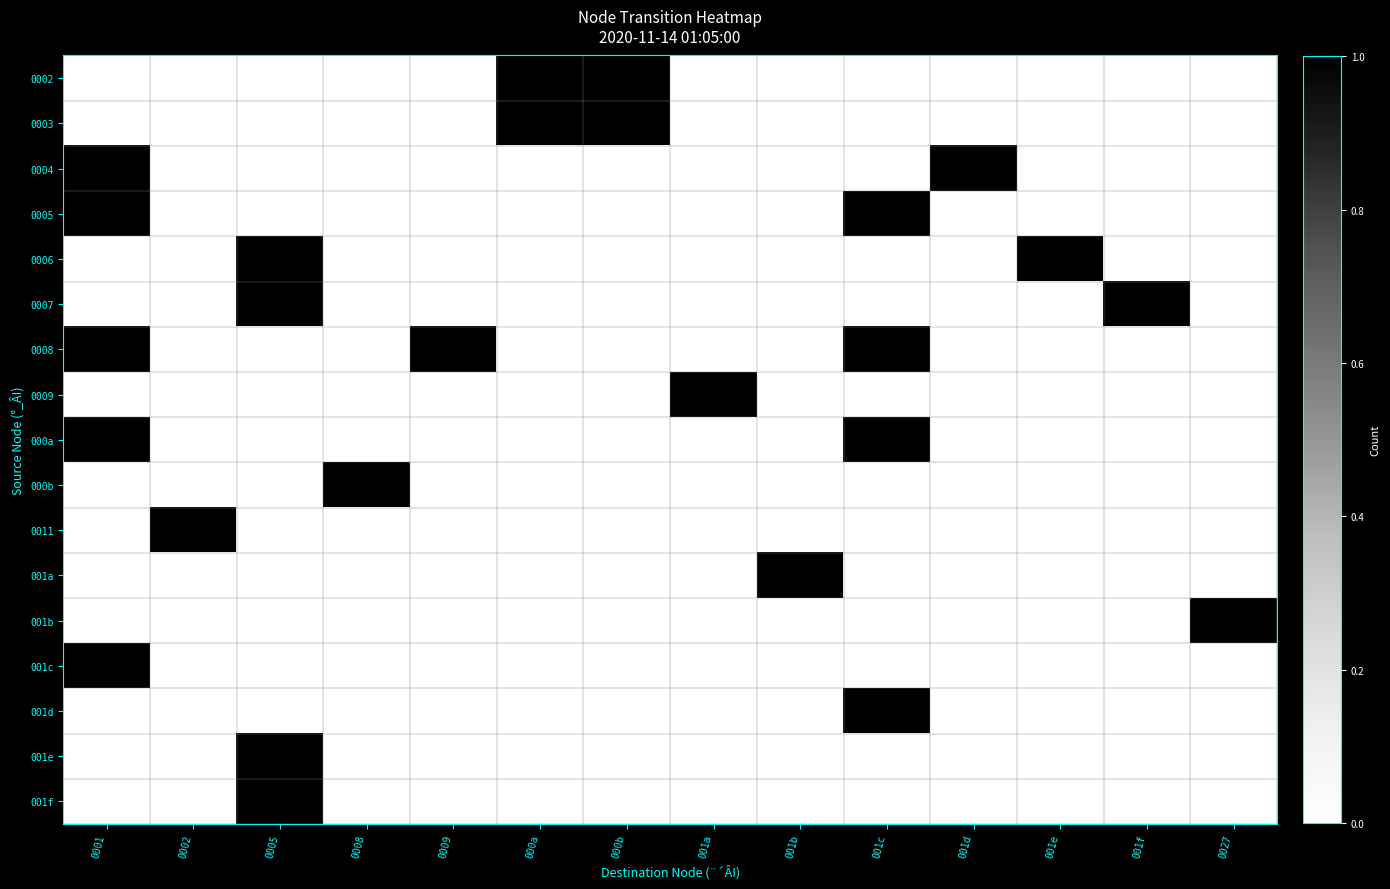

Reading left to right, extract all data points from this chart.

0002: 0001=0	0002=0	0005=0	0008=0	0009=0	000a=1	000b=1	001a=0	001b=0	001c=0	001d=0	001e=0	001f=0	0027=0
0003: 0001=0	0002=0	0005=0	0008=0	0009=0	000a=1	000b=1	001a=0	001b=0	001c=0	001d=0	001e=0	001f=0	0027=0
0004: 0001=1	0002=0	0005=0	0008=0	0009=0	000a=0	000b=0	001a=0	001b=0	001c=0	001d=1	001e=0	001f=0	0027=0
0005: 0001=1	0002=0	0005=0	0008=0	0009=0	000a=0	000b=0	001a=0	001b=0	001c=1	001d=0	001e=0	001f=0	0027=0
0006: 0001=0	0002=0	0005=1	0008=0	0009=0	000a=0	000b=0	001a=0	001b=0	001c=0	001d=0	001e=1	001f=0	0027=0
0007: 0001=0	0002=0	0005=1	0008=0	0009=0	000a=0	000b=0	001a=0	001b=0	001c=0	001d=0	001e=0	001f=1	0027=0
0008: 0001=1	0002=0	0005=0	0008=0	0009=1	000a=0	000b=0	001a=0	001b=0	001c=1	001d=0	001e=0	001f=0	0027=0
0009: 0001=0	0002=0	0005=0	0008=0	0009=0	000a=0	000b=0	001a=1	001b=0	001c=0	001d=0	001e=0	001f=0	0027=0
000a: 0001=1	0002=0	0005=0	0008=0	0009=0	000a=0	000b=0	001a=0	001b=0	001c=1	001d=0	001e=0	001f=0	0027=0
000b: 0001=0	0002=0	0005=0	0008=1	0009=0	000a=0	000b=0	001a=0	001b=0	001c=0	001d=0	001e=0	001f=0	0027=0
0011: 0001=0	0002=1	0005=0	0008=0	0009=0	000a=0	000b=0	001a=0	001b=0	001c=0	001d=0	001e=0	001f=0	0027=0
001a: 0001=0	0002=0	0005=0	0008=0	0009=0	000a=0	000b=0	001a=0	001b=1	001c=0	001d=0	001e=0	001f=0	0027=0
001b: 0001=0	0002=0	0005=0	0008=0	0009=0	000a=0	000b=0	001a=0	001b=0	001c=0	001d=0	001e=0	001f=0	0027=1
001c: 0001=1	0002=0	0005=0	0008=0	0009=0	000a=0	000b=0	001a=0	001b=0	001c=0	001d=0	001e=0	001f=0	0027=0
001d: 0001=0	0002=0	0005=0	0008=0	0009=0	000a=0	000b=0	001a=0	001b=0	001c=1	001d=0	001e=0	001f=0	0027=0
001e: 0001=0	0002=0	0005=1	0008=0	0009=0	000a=0	000b=0	001a=0	001b=0	001c=0	001d=0	001e=0	001f=0	0027=0
001f: 0001=0	0002=0	0005=1	0008=0	0009=0	000a=0	000b=0	001a=0	001b=0	001c=0	001d=0	001e=0	001f=0	0027=0